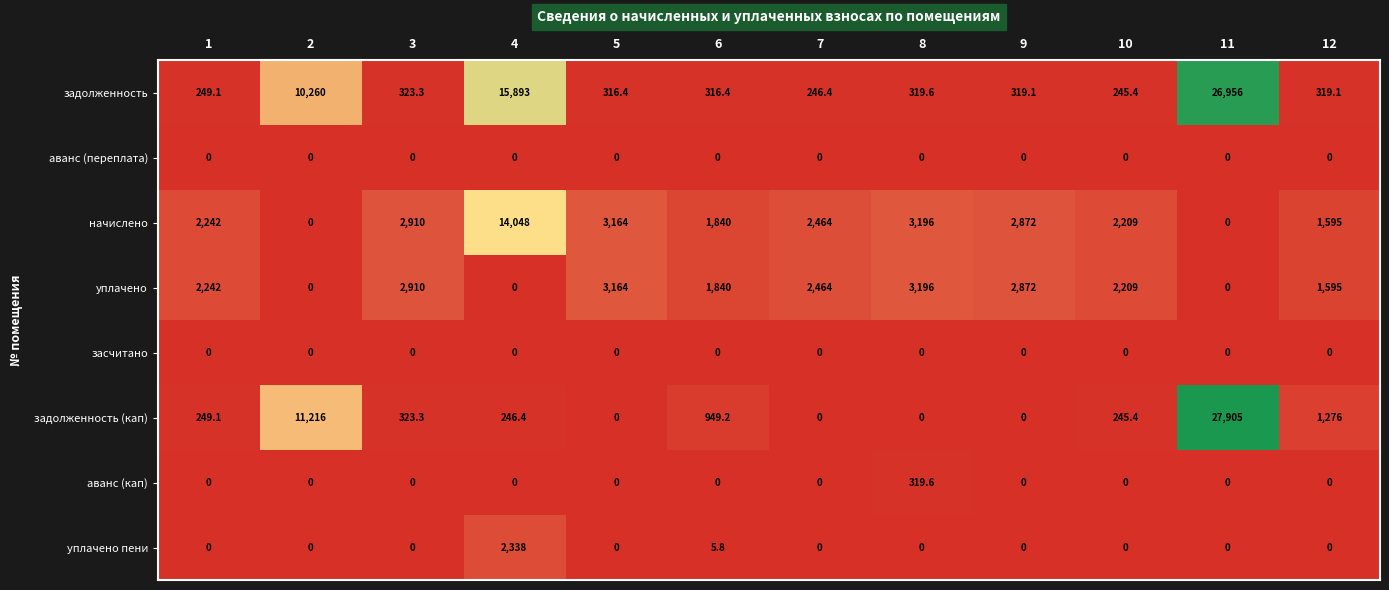

Which series has the largest range (max minus min)?

задолженность (кап)